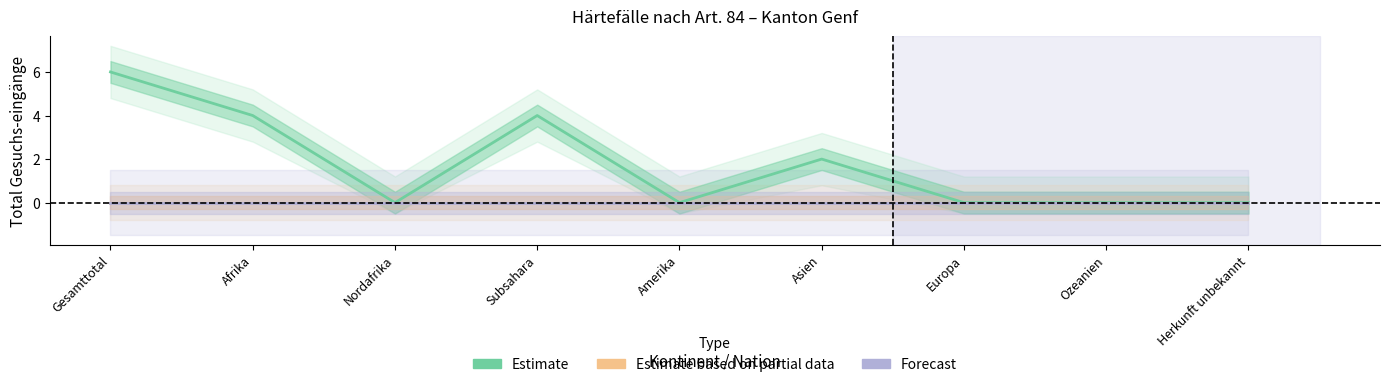

At how many categories does at least one series exceed 4?

1